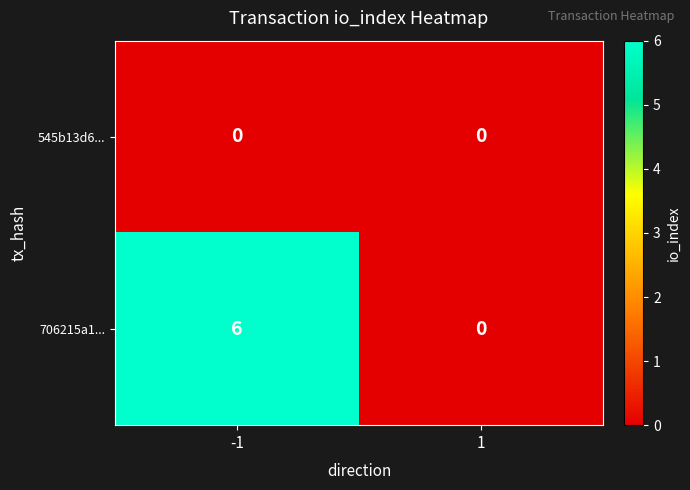

Which series has the largest total across all categories?

706215a1...